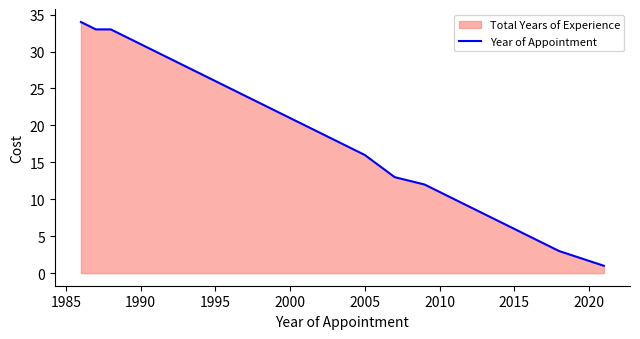

Where is the data nearest to the value 17?

2005